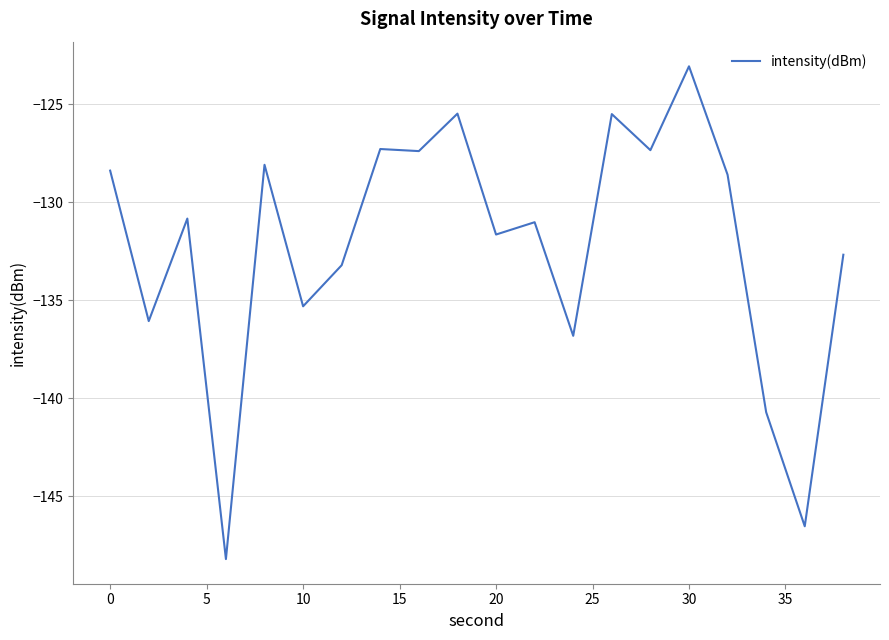

What is the difference between the maximum and minimum values?

25.2